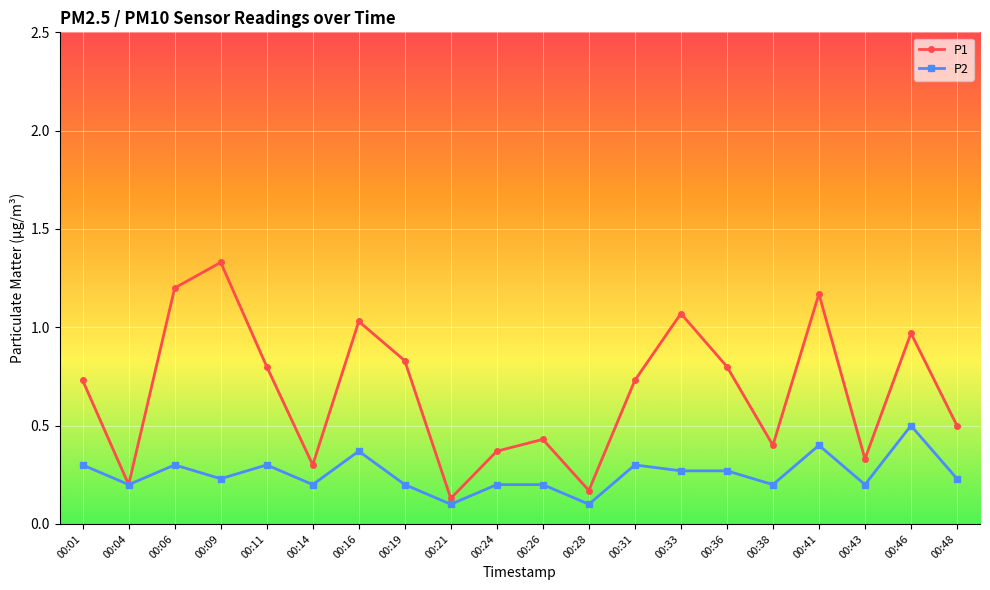

At which category does P2 reach its first local valley?

00:04